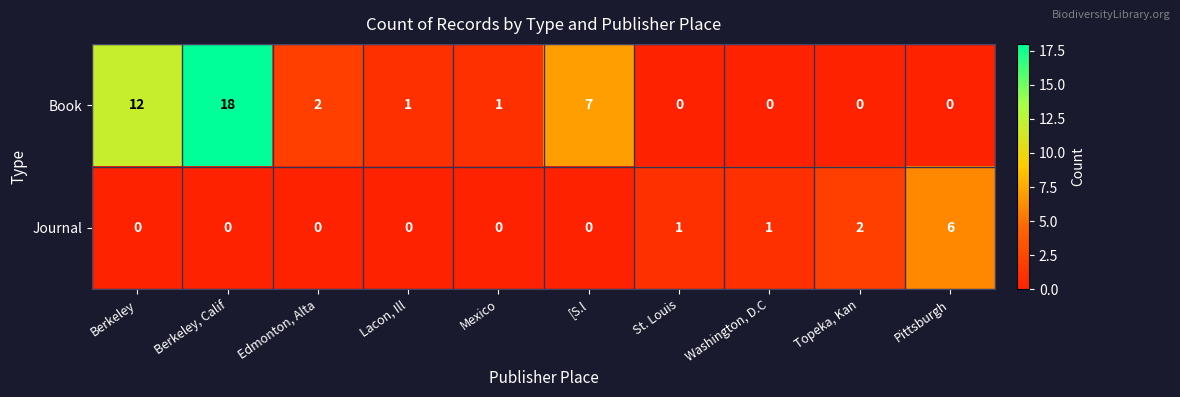

Rank the series at Mexico from highest to lowest value.

Book, Journal